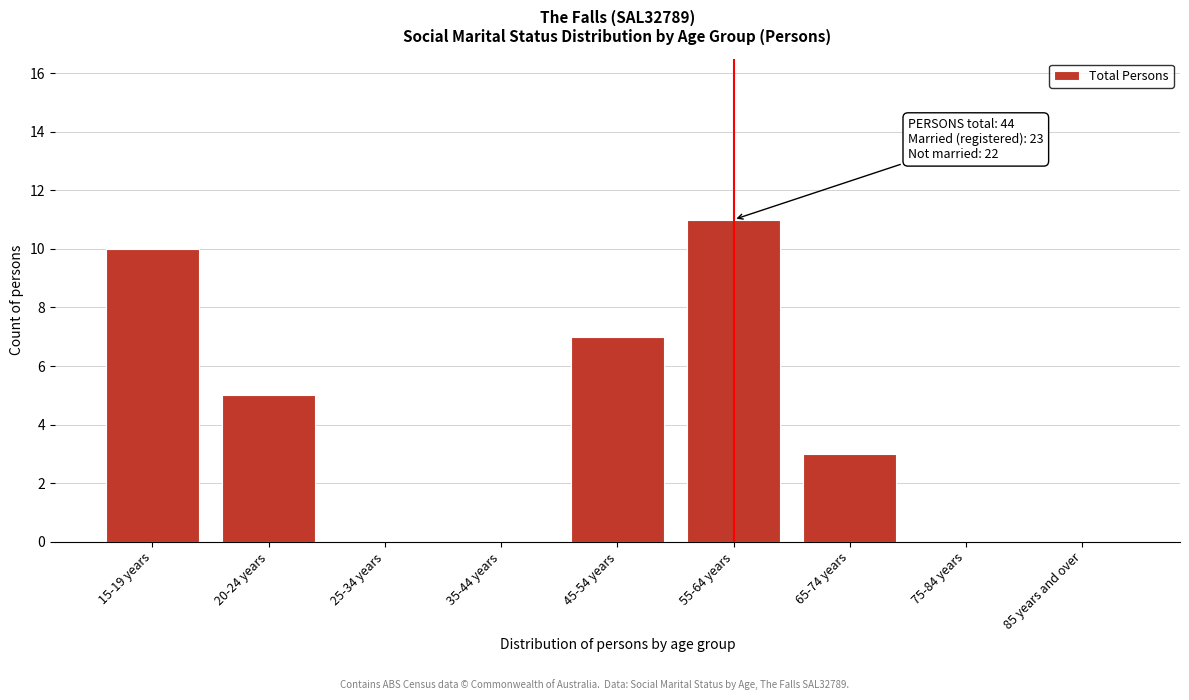

Reading right to left, list all the values displayed in this chart.

85 years and over=0	75-84 years=0	65-74 years=3	55-64 years=11	45-54 years=7	35-44 years=0	25-34 years=0	20-24 years=5	15-19 years=10